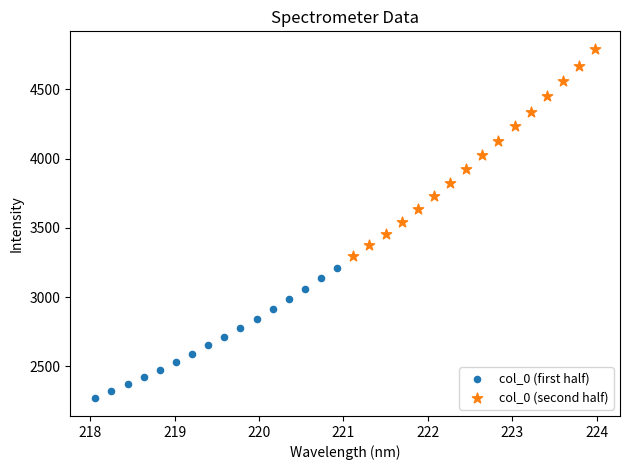

Which series has the largest Y range (max minus min)?

col_0 (second half)